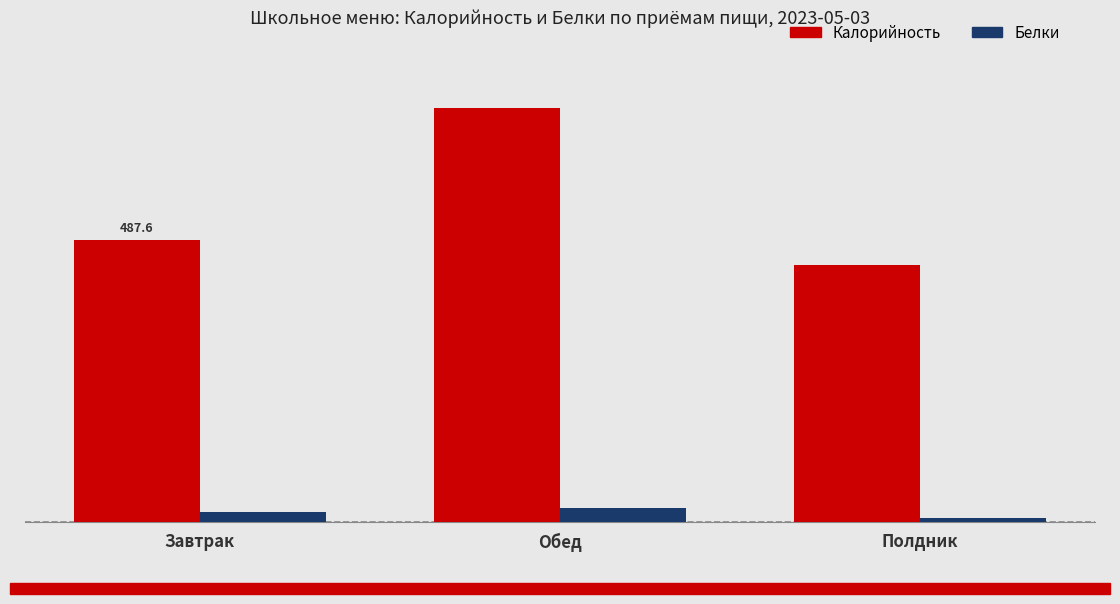

What are all the series names shown in the legend?

Калорийность, Белки